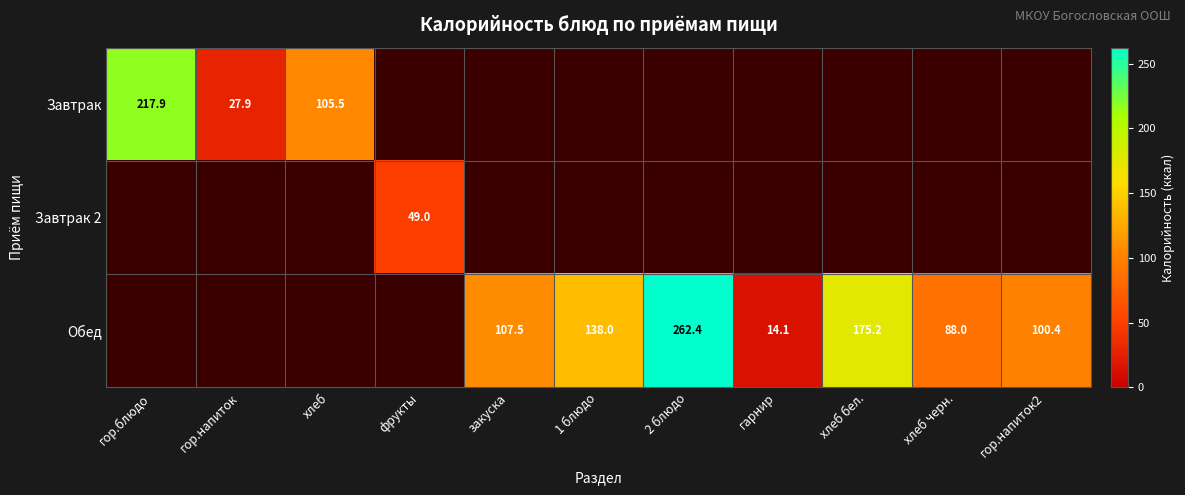

What is the smallest value displayed?

14.1